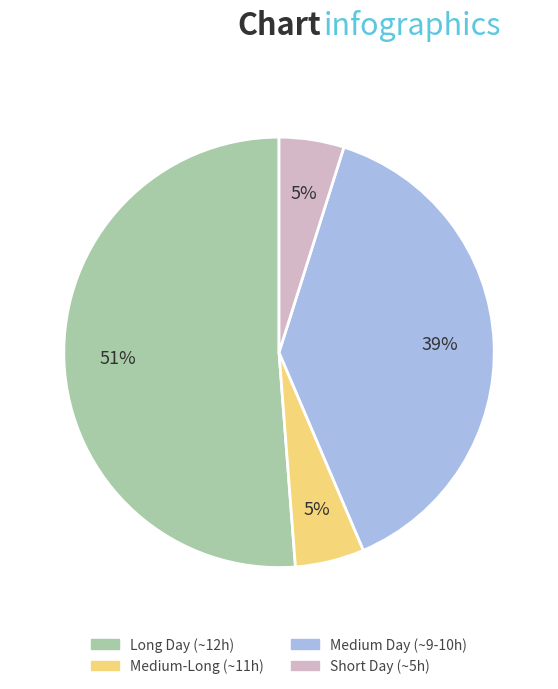

Is there any slice that represents more than half of the pie?

Yes